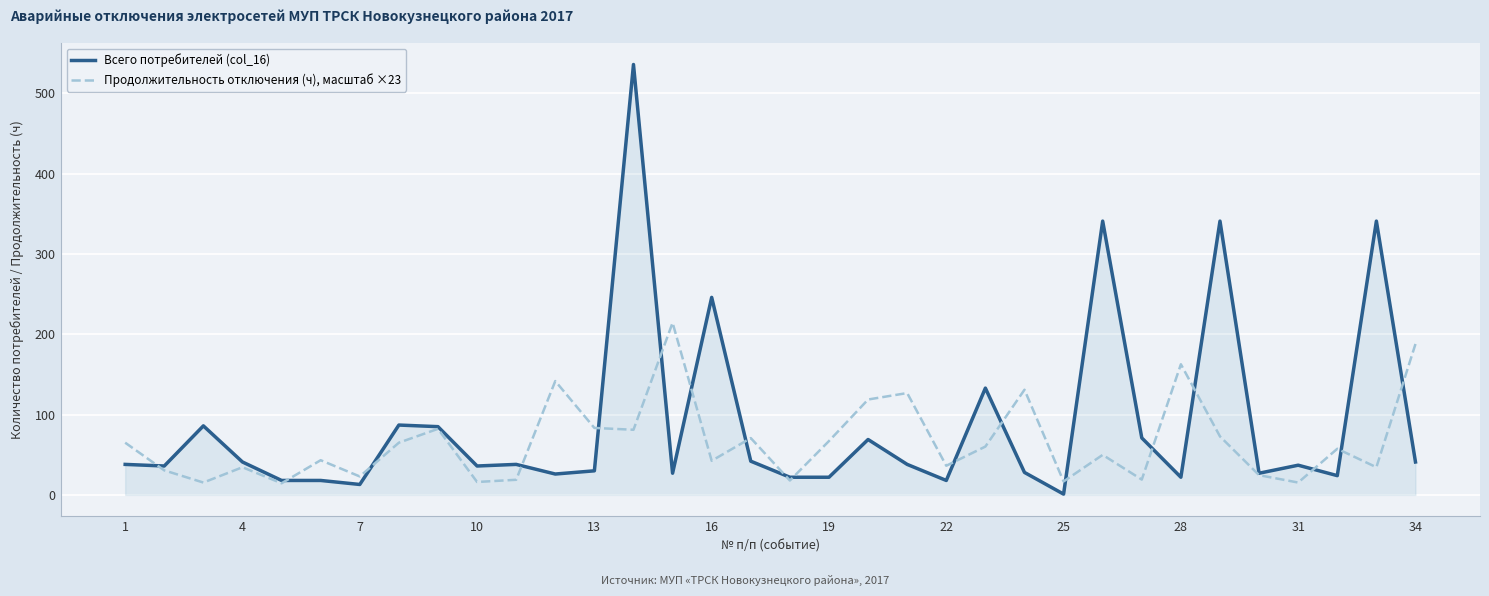

Rank the series by their maximum value, from lowest to highest.

Продолжительность отключения (ч), масштаб ×23, Всего потребителей (col_16)